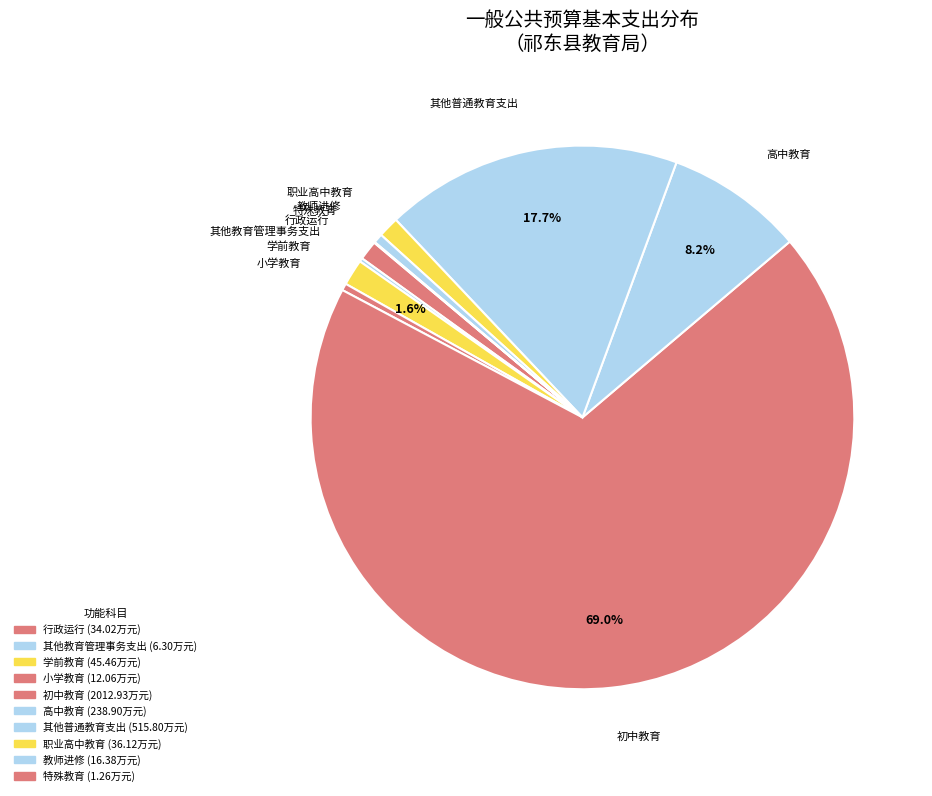

Is 初中教育 the majority of the pie?

Yes